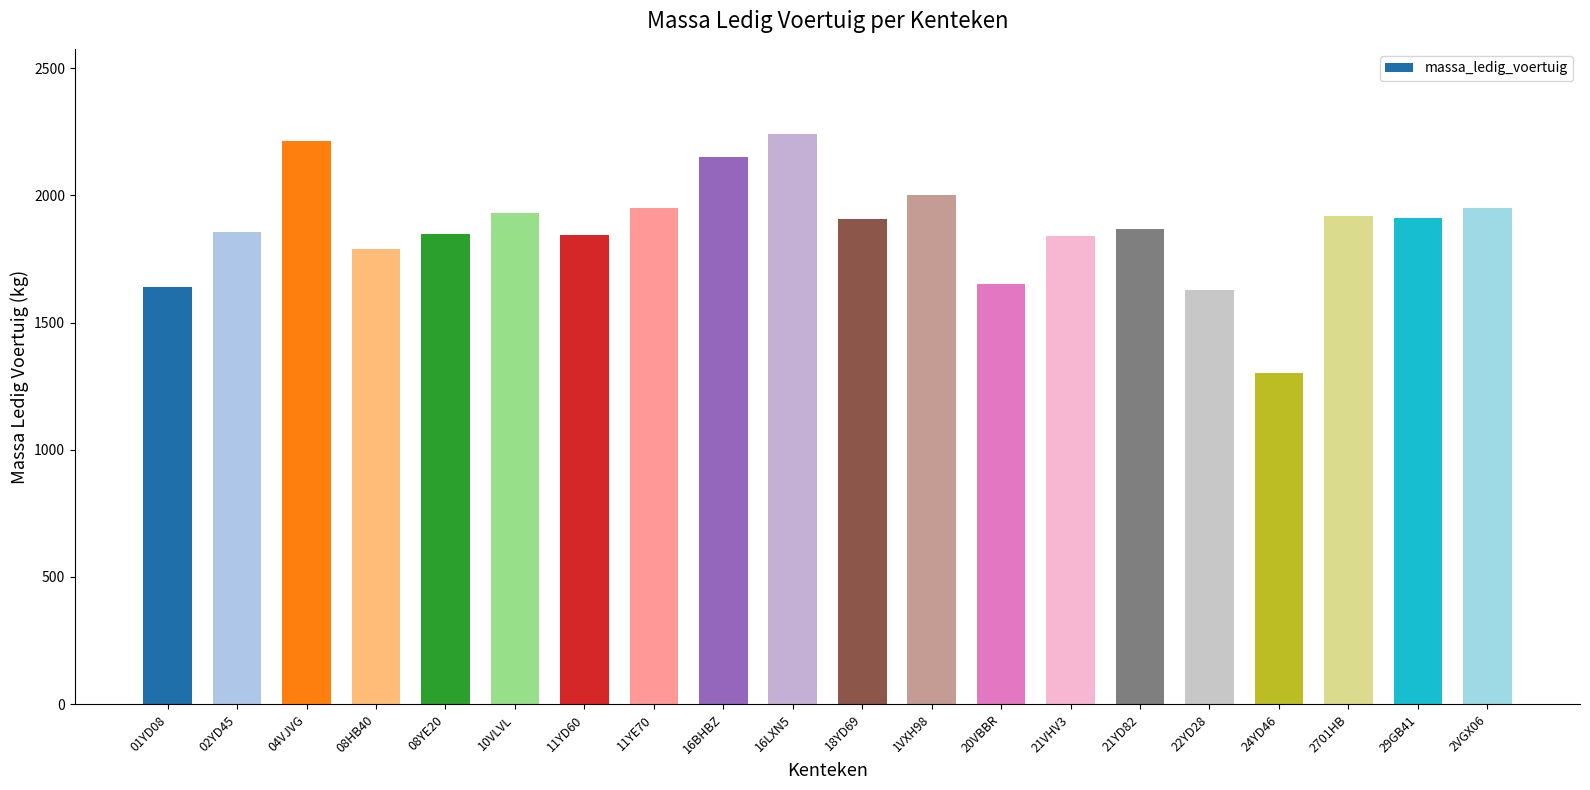

What is the label of the 14th bar from the right?

11YD60